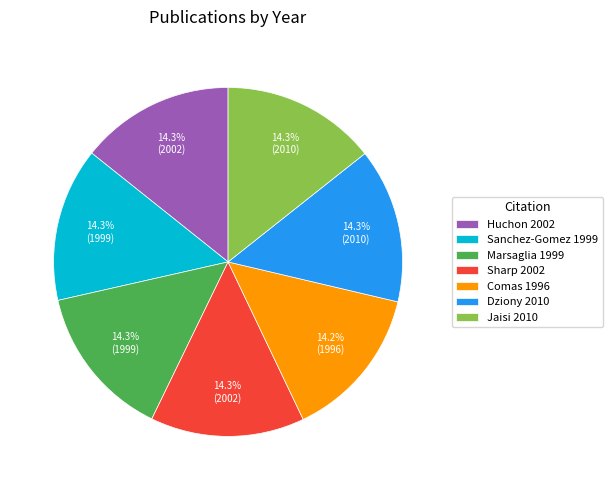

What percentage is NOT represented by Huchon 2002?

85.7%